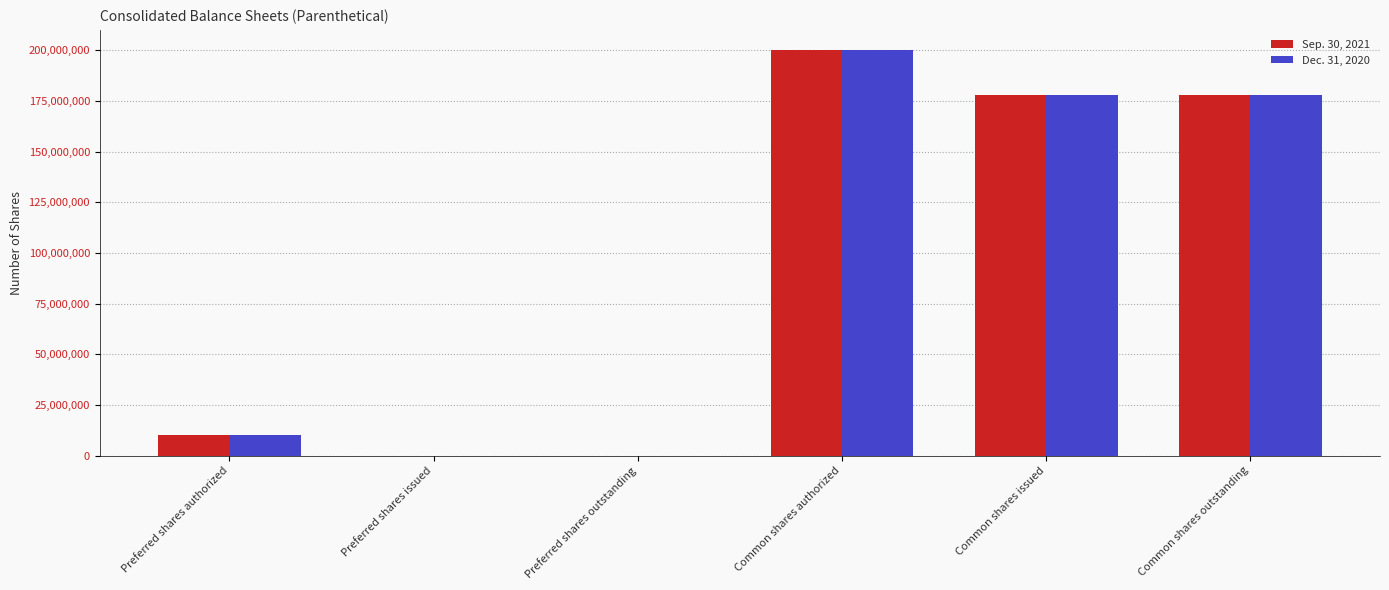

Count the number of categories in the chart.

6